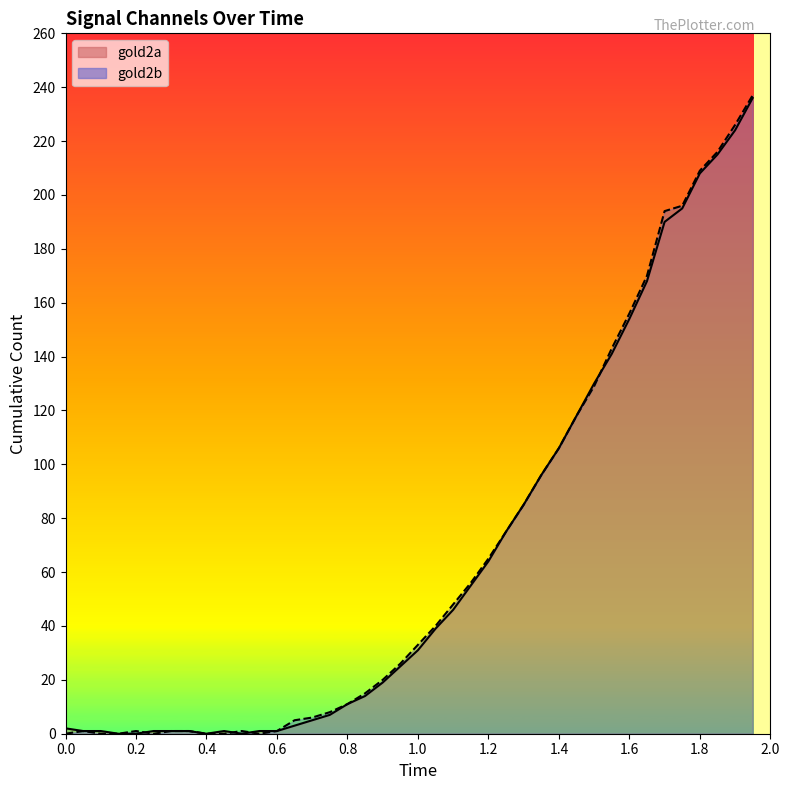

How many interior local valleys does the gold2b line series have?

2